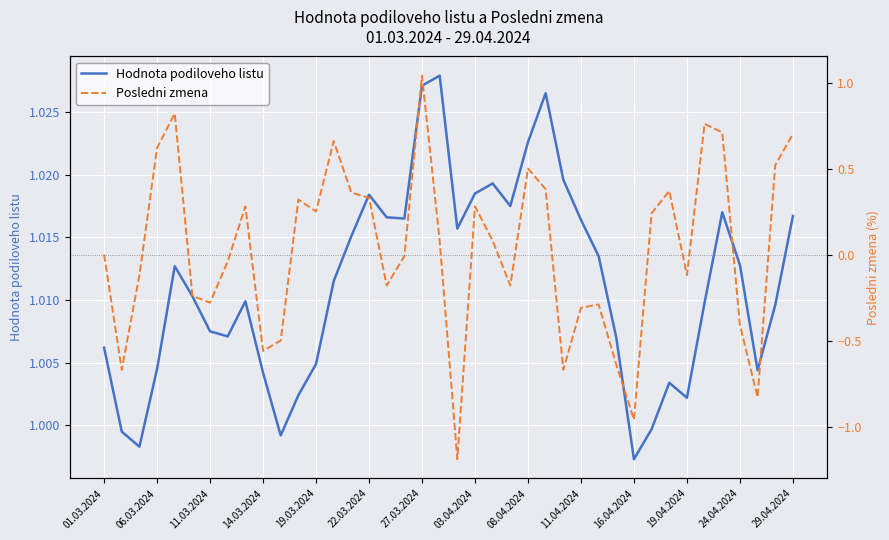

How many distinct data groups are displayed?

2